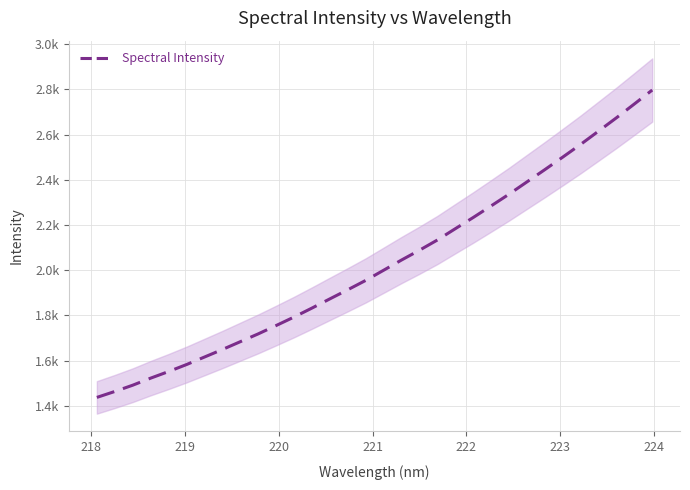

What is the label of the 2nd point from the left?

218